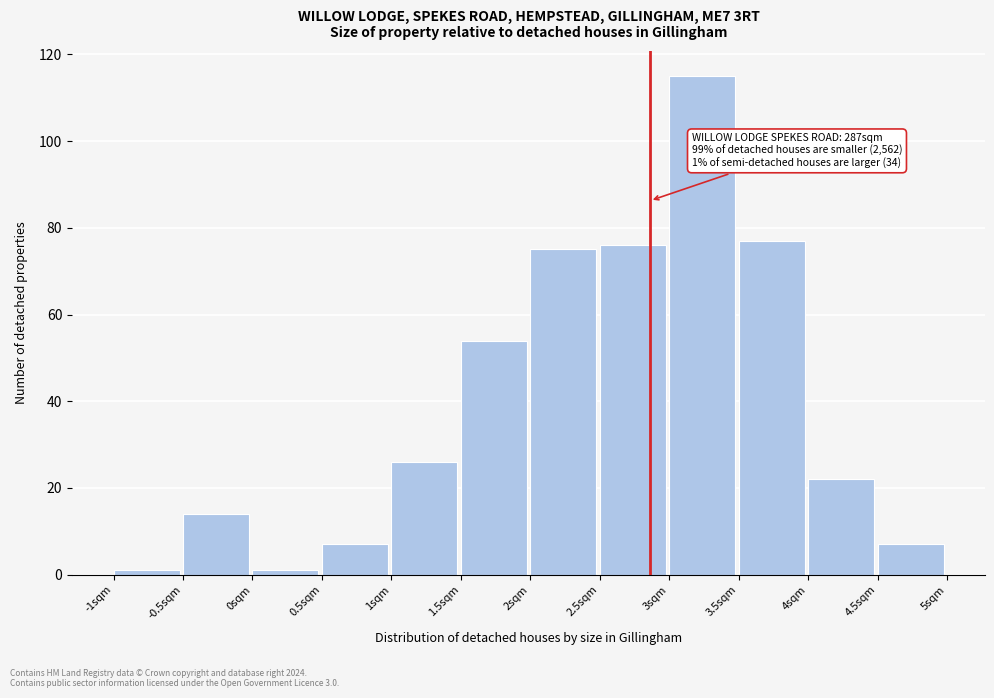

Over which range of the x-axis is the bar tallest?

3.0 to 3.5